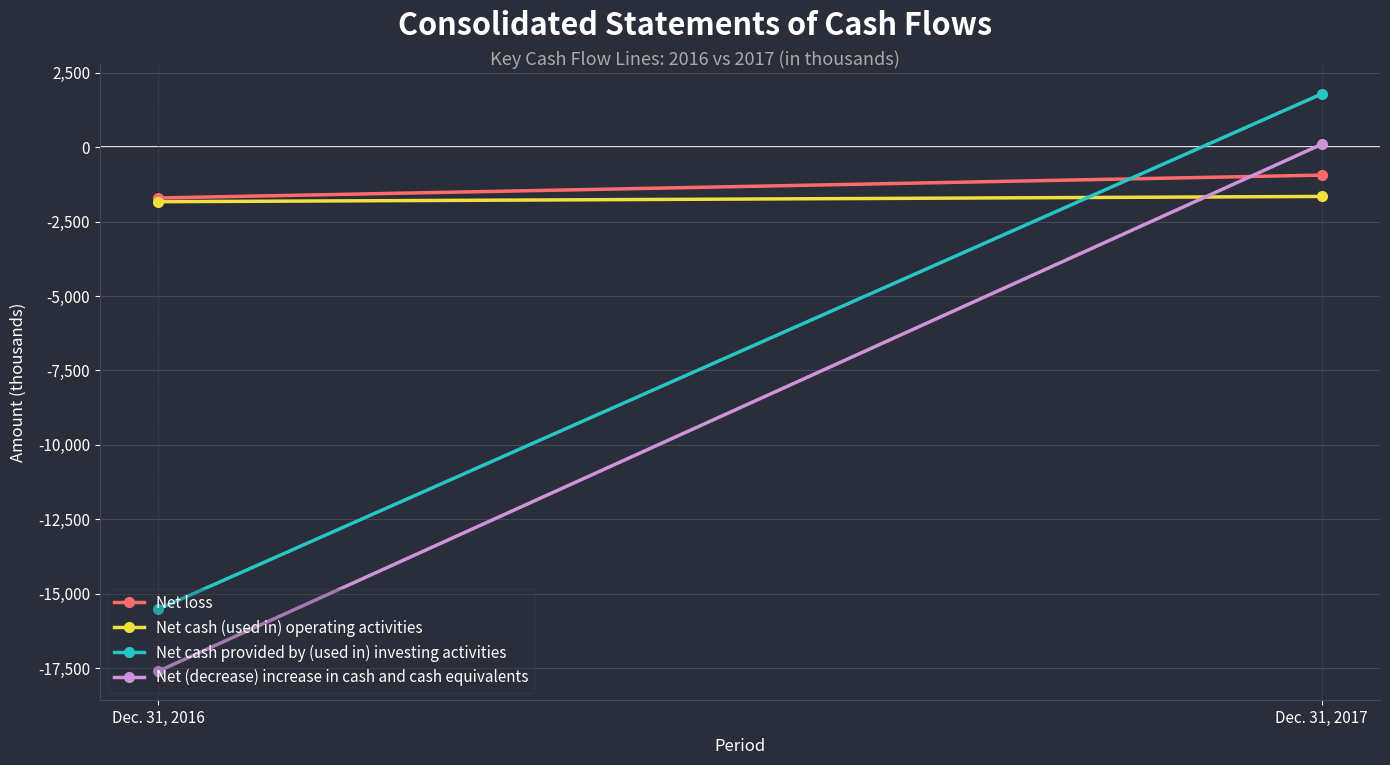

How many data points in Net loss are less than -942?

1